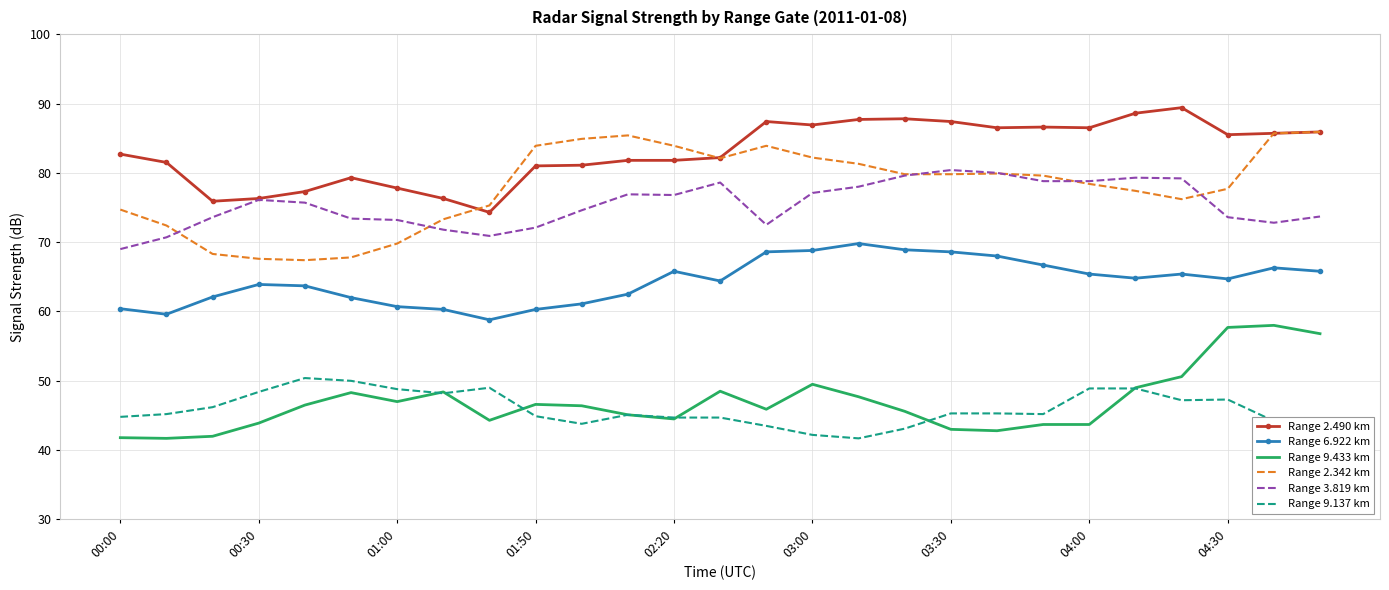

What is the sum of all Range 2.342 km values?

2104.6